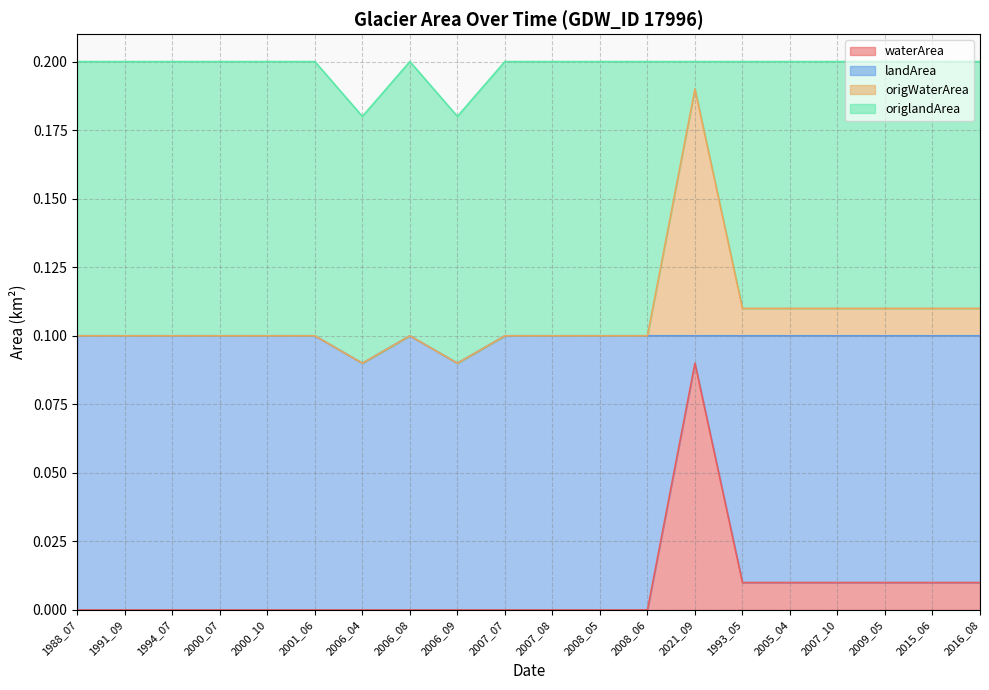

What is the difference between the maximum and minimum values in the waterArea series?

0.1